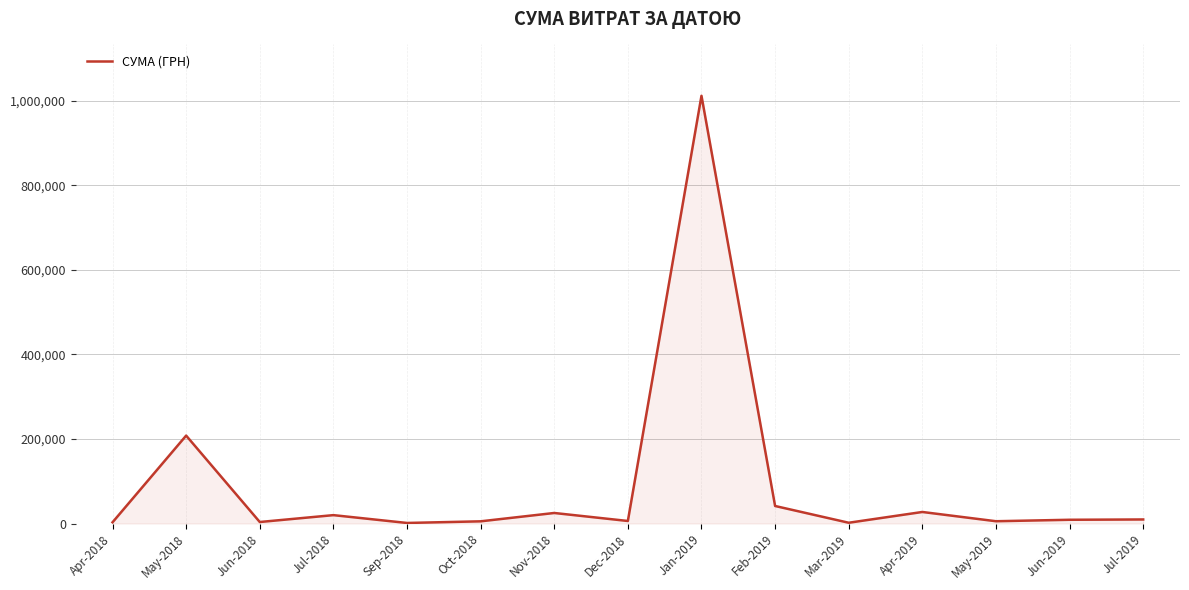

How many lines are shown in the chart?

1